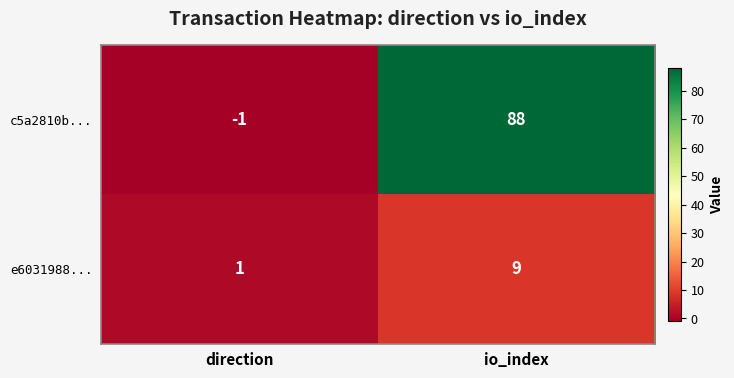

True or false: c5a2810b... has a value of 88 at io_index.

True